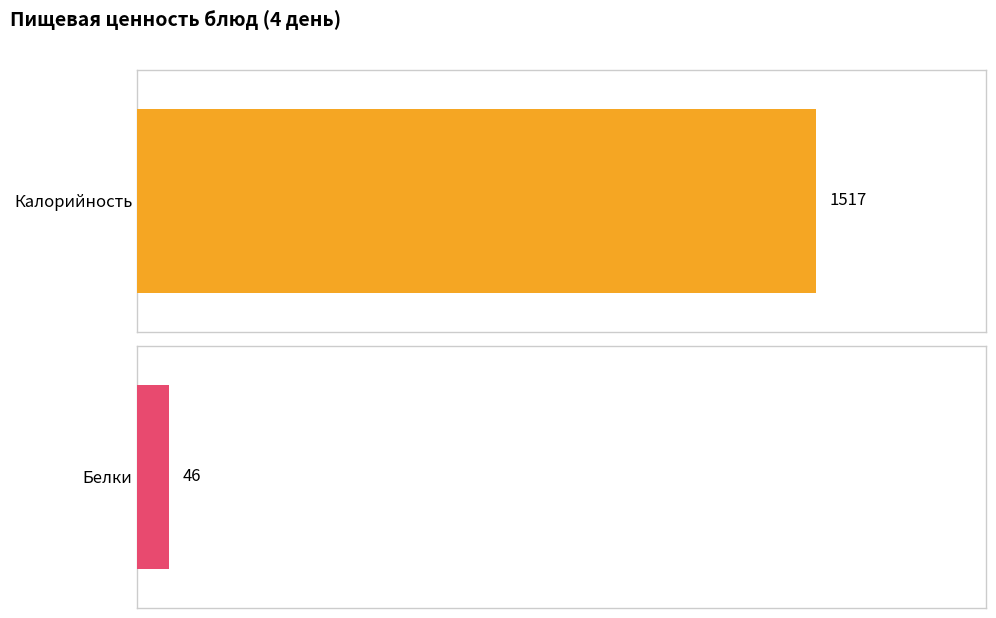

Which series has the largest total across all categories?

Калорийность